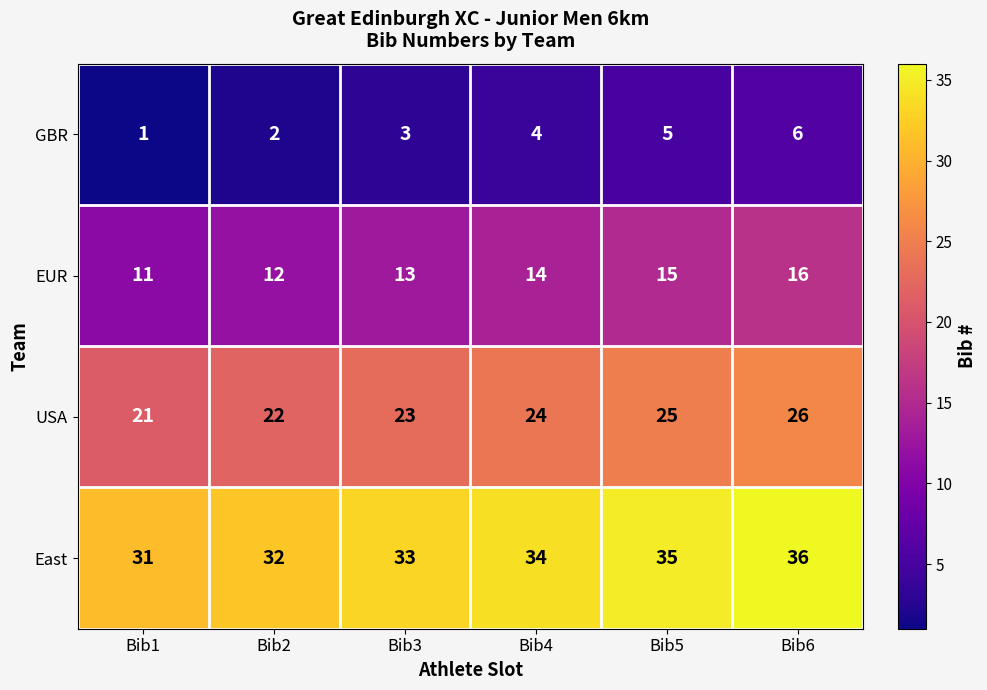

At Bib5, list the series in order from smallest to largest.

GBR, EUR, USA, East